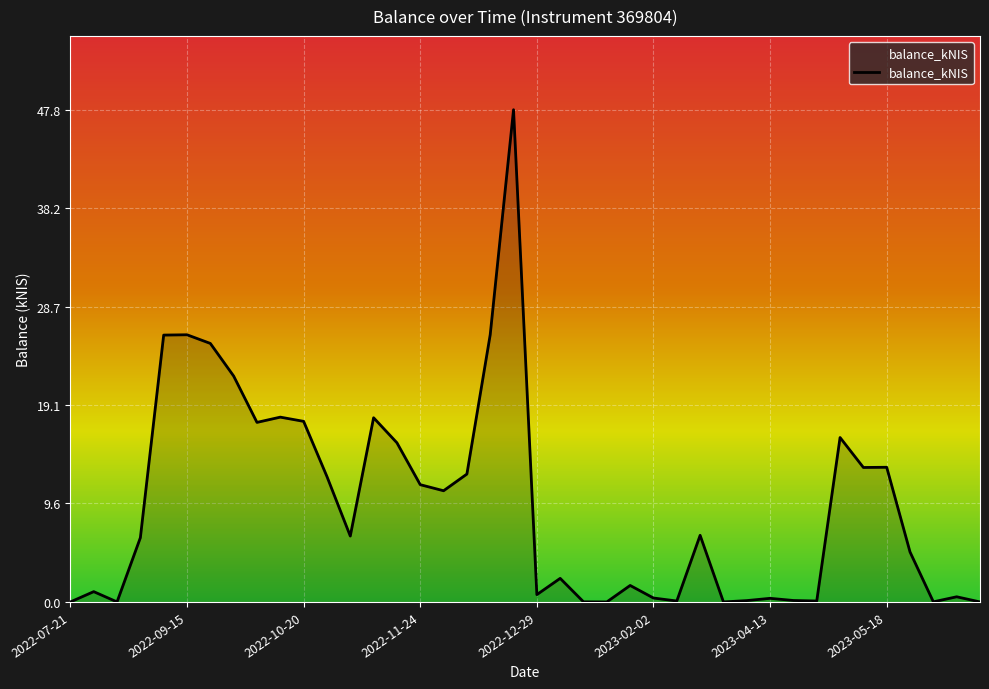

Is it true that the value at 2023-05-18 is 13.1?

True